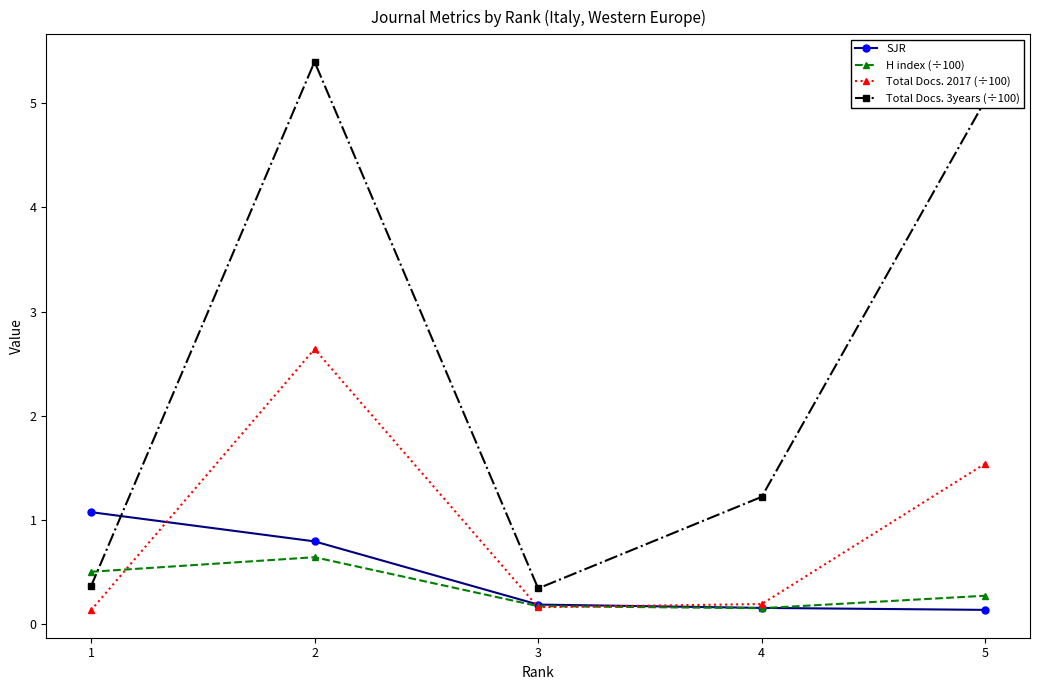

Rank the series by their maximum value, from highest to lowest.

Total Docs. 3years (÷100), Total Docs. 2017 (÷100), SJR, H index (÷100)